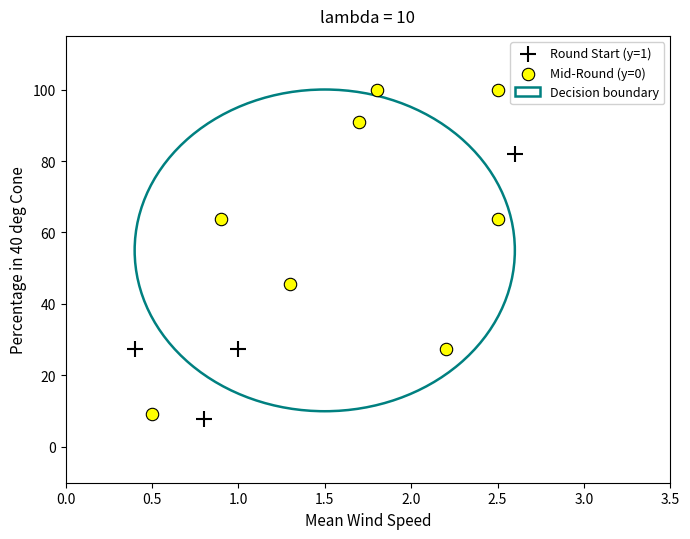

Which series reaches the maximum Y coordinate?

Mid-Round (y=0)